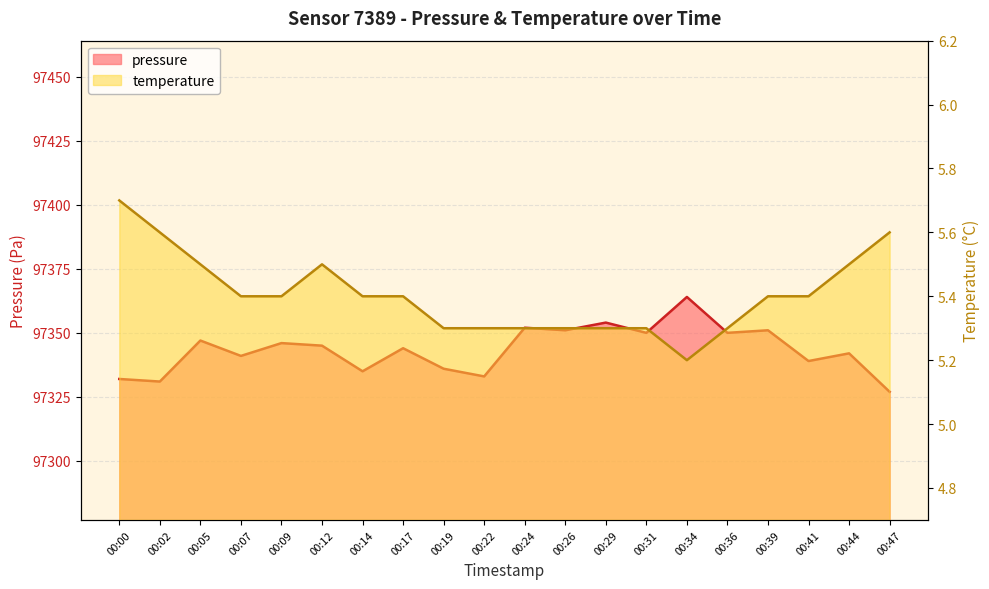

The pressure series shows 97339.0 at 00:41. True or false?

True